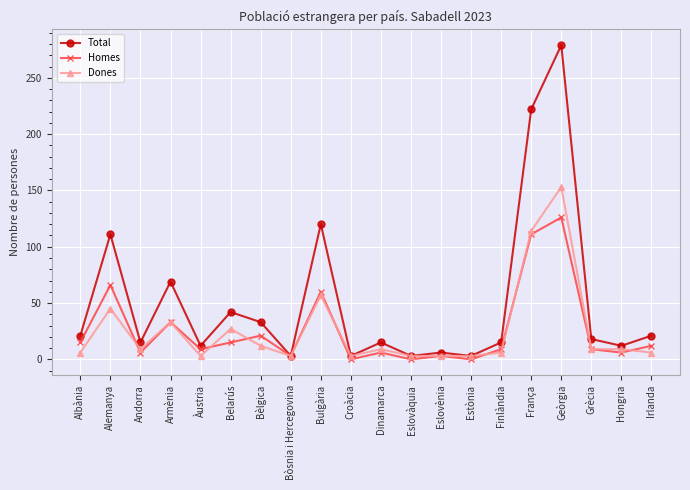

What is the sum of the Dones values at Bòsnia i Hercegovina and Irlanda?

9